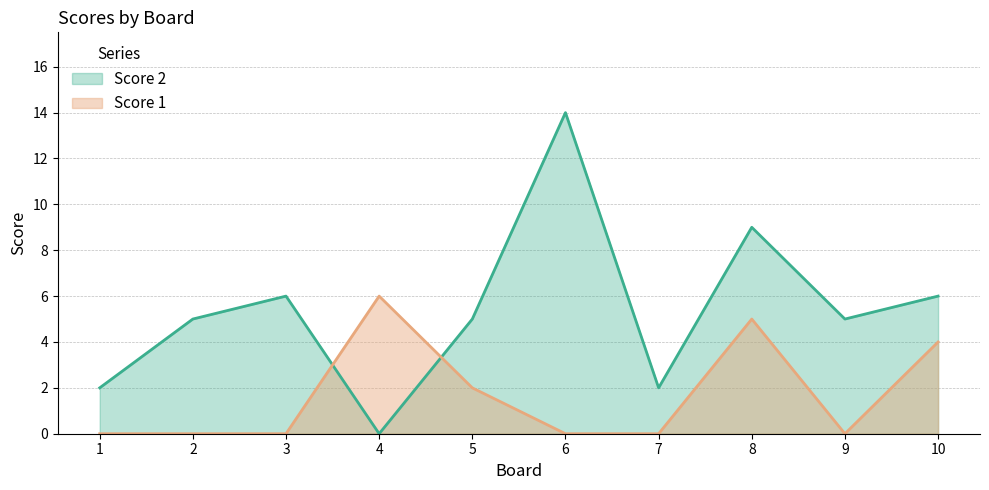

Which series ends up on top after the final intersection of Score 2 and Score 1?

Score 2